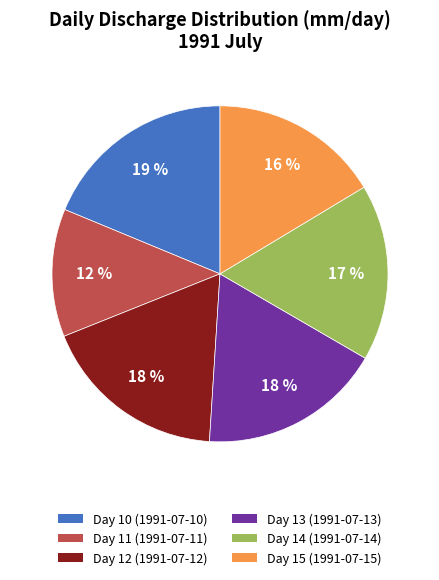

Combined, do Day 12 (1991-07-12) and Day 14 (1991-07-14) account for over 50%?

No